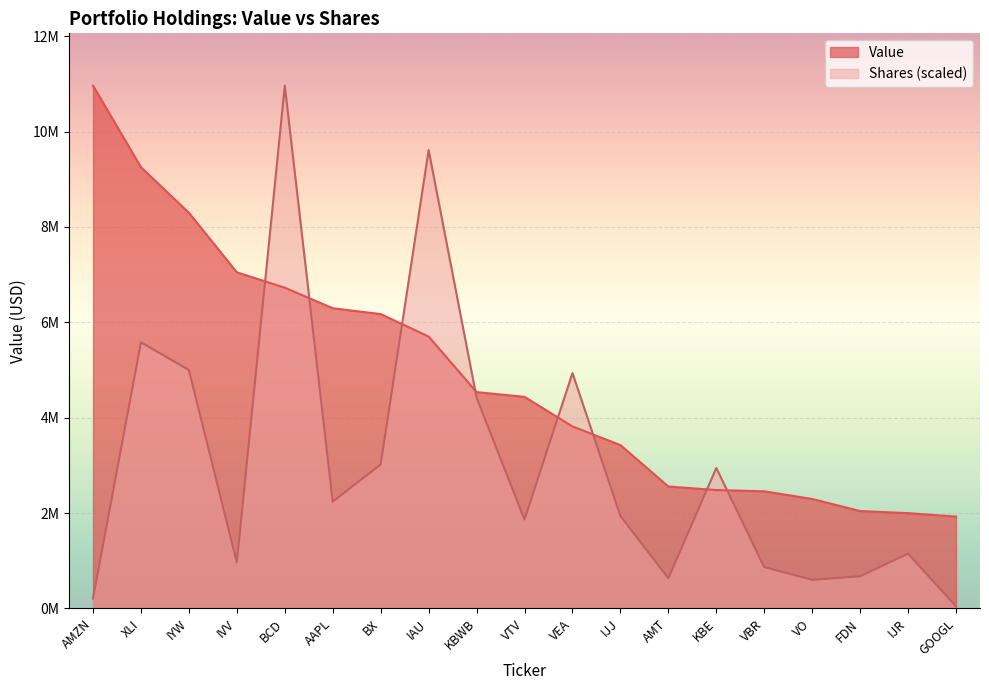

What is the difference between the highest and lowest values at VBR?

1589839.5